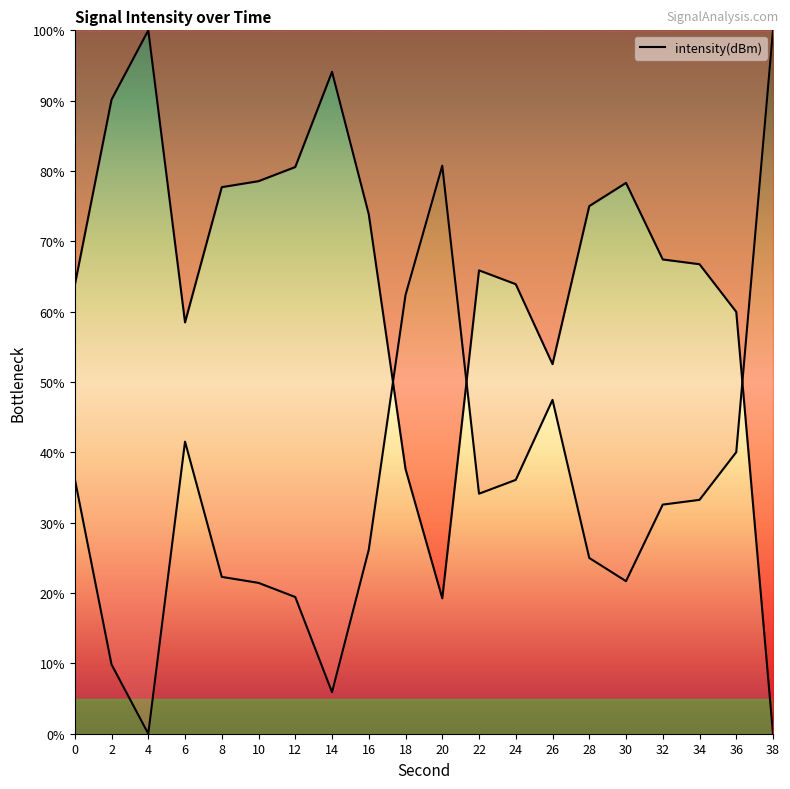

Rank the categories by value from highest to lowest.

4, 14, 2, 12, 10, 30, 8, 28, 16, 32, 34, 22, 24, 0, 36, 6, 26, 18, 20, 38